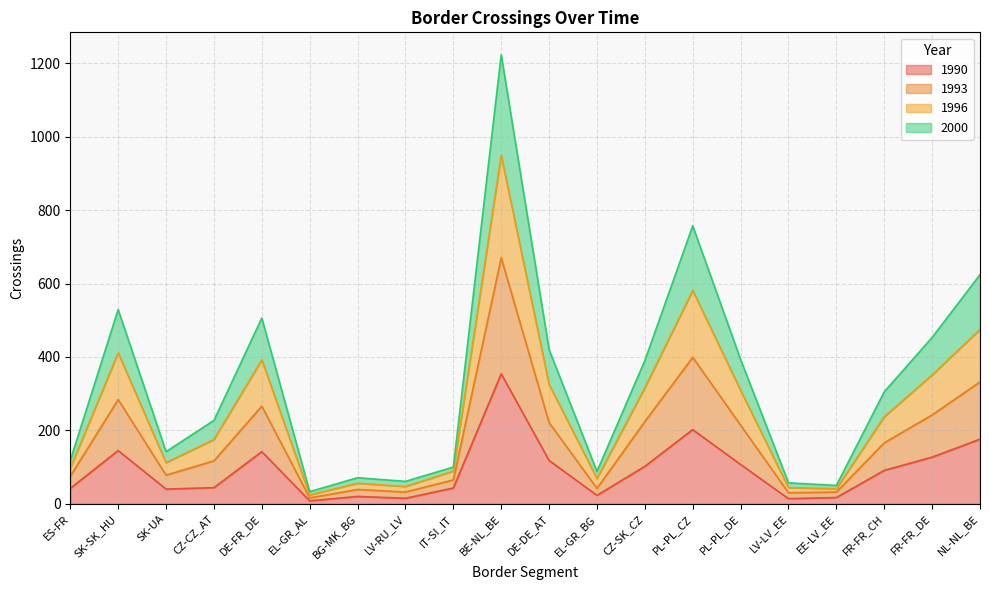

What is the smallest value displayed?

8